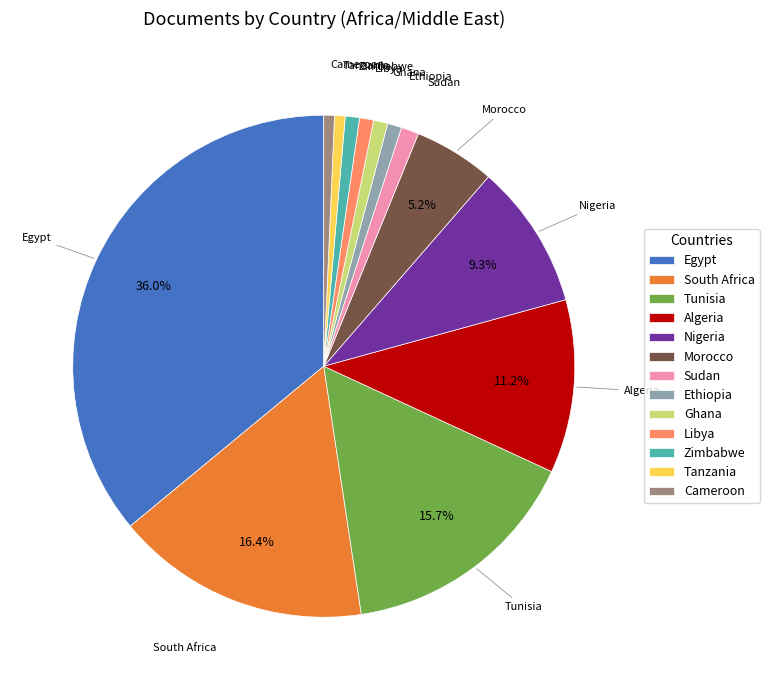

Do Sudan and Ghana together represent more than half of the pie?

No